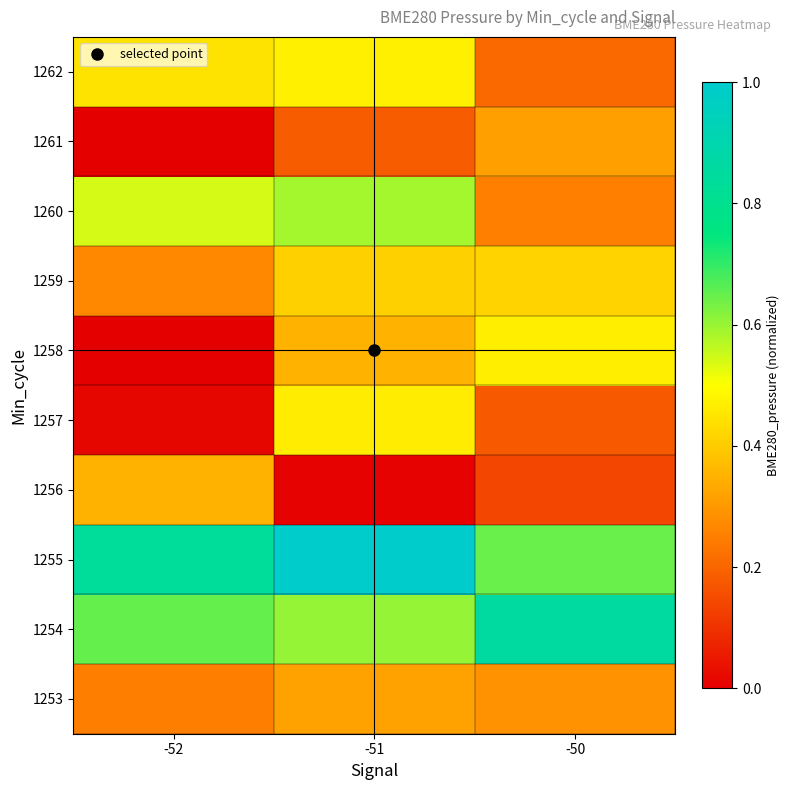

At which category is the sum across all series the highest?

-51